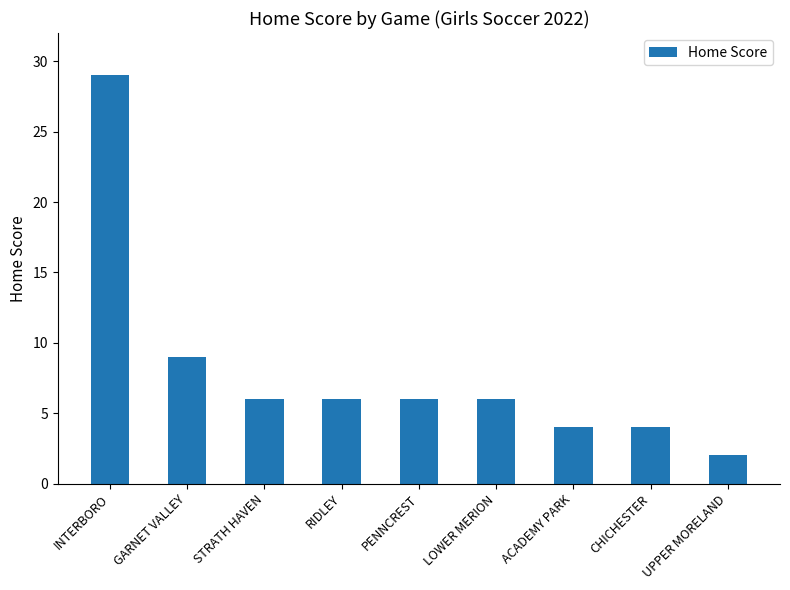

The chart shows a value of 29 at INTERBORO. True or false?

True